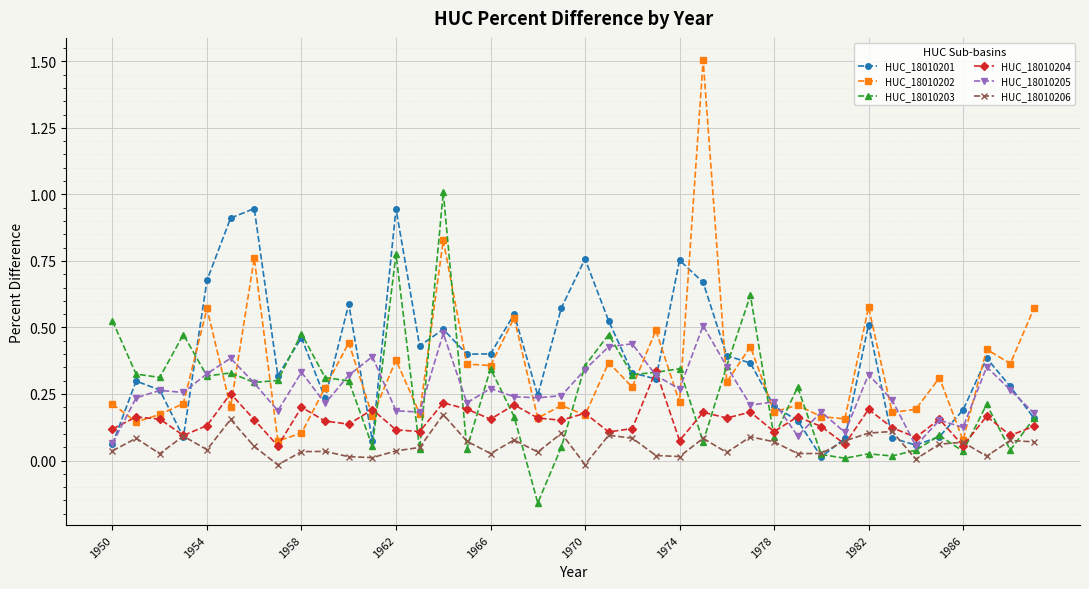

Which series has the widest spread of values?

HUC_18010202